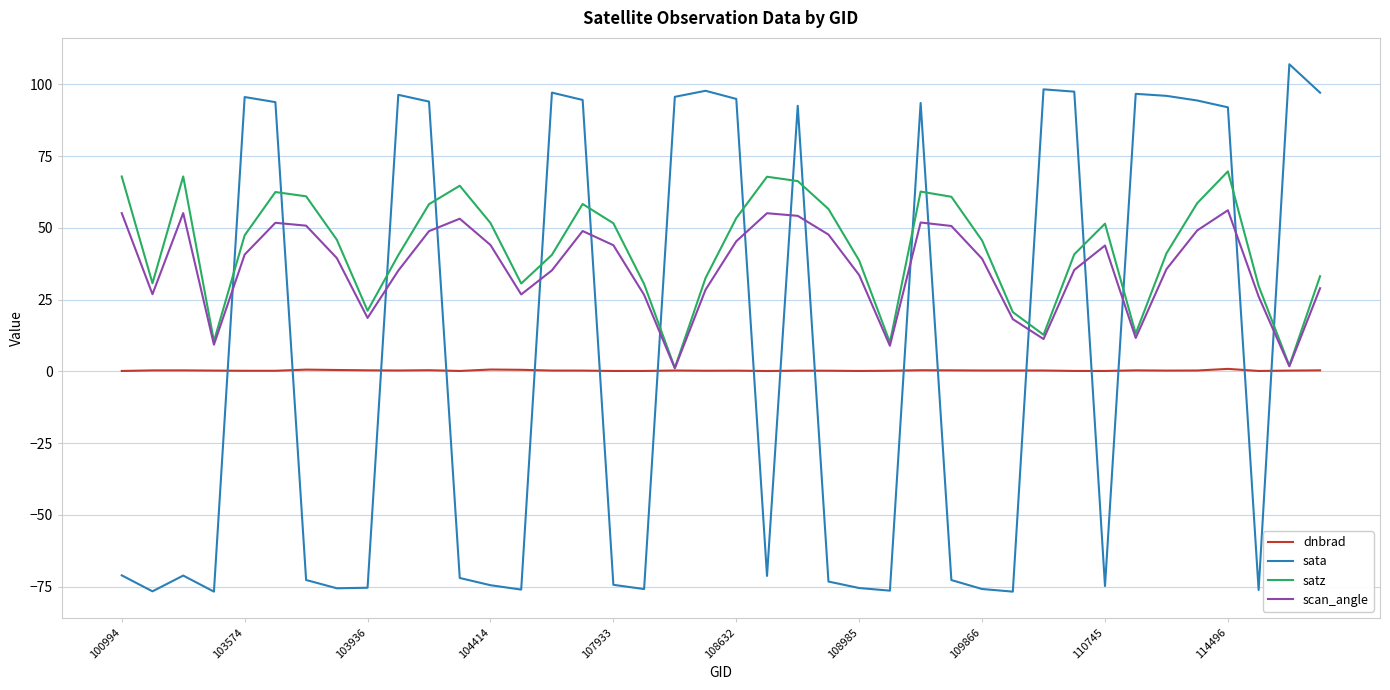

What is the lowest value of the scan_angle series?

1.1